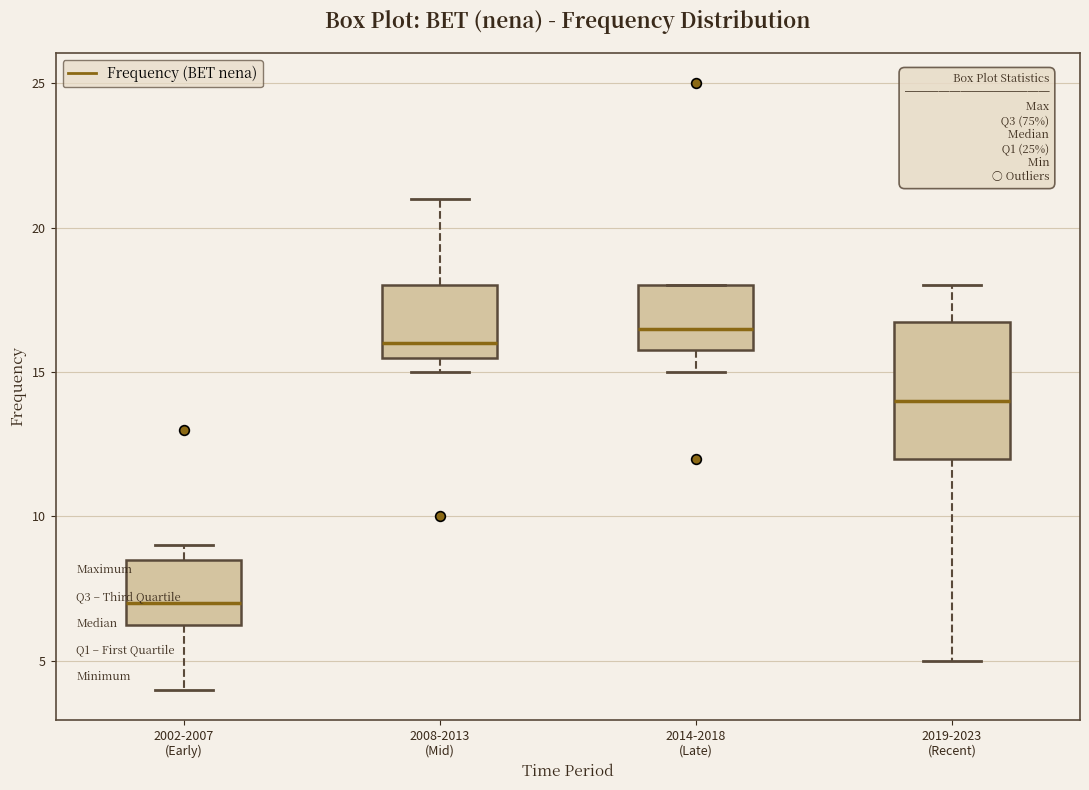

Reading left to right, read every box against the y-axis: the position of its median line, the range the box covers, and the ends of its whiskers. The values are not printed on the chart, so give them approximately, as read against the axis.

2002-2007 (Early): median 7.0, box 6.5 to 8.5, whiskers 4.0 to 9.0
2008-2013 (Mid): median 16.0, box 15.5 to 18.0, whiskers 15.0 to 21.0
2014-2018 (Late): median 16.5, box 16.0 to 18.0, whiskers 15.0 to 18.0
2019-2023 (Recent): median 14.0, box 12.0 to 17.0, whiskers 5.0 to 18.0